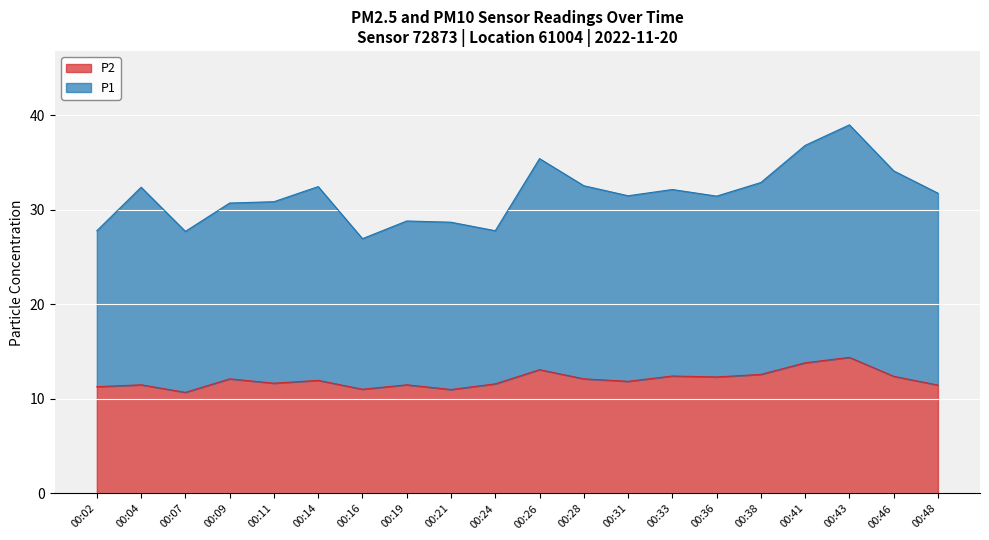

At which category does P1 reach its first local valley?

00:07